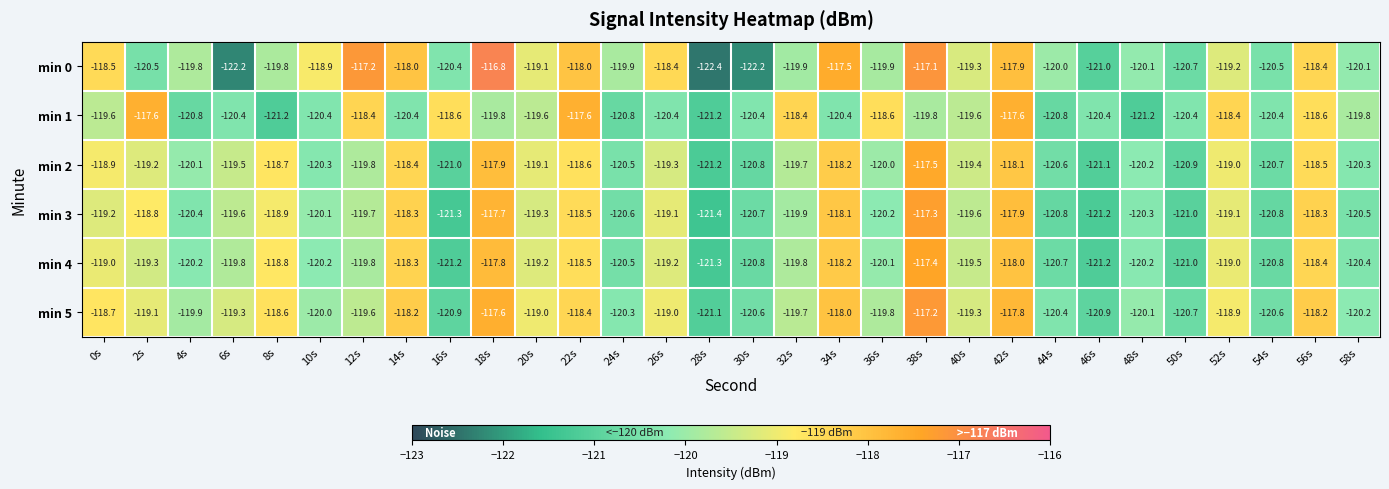

The min 2 series shows -167.0 at 50s. True or false?

False